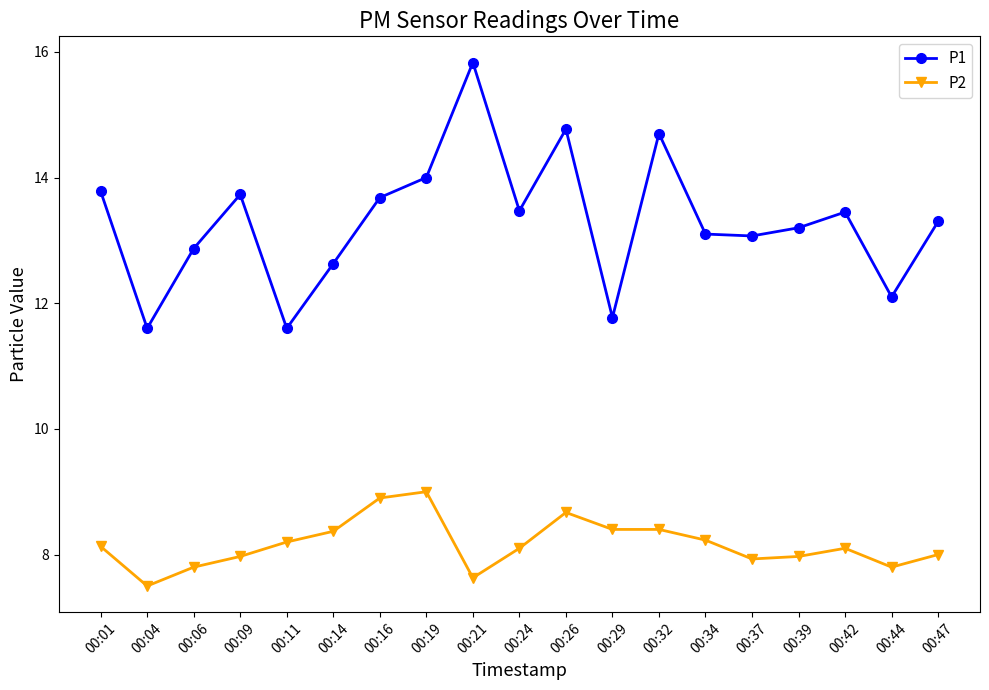

What is the value of the P1 point at the 16th from the left?

13.2